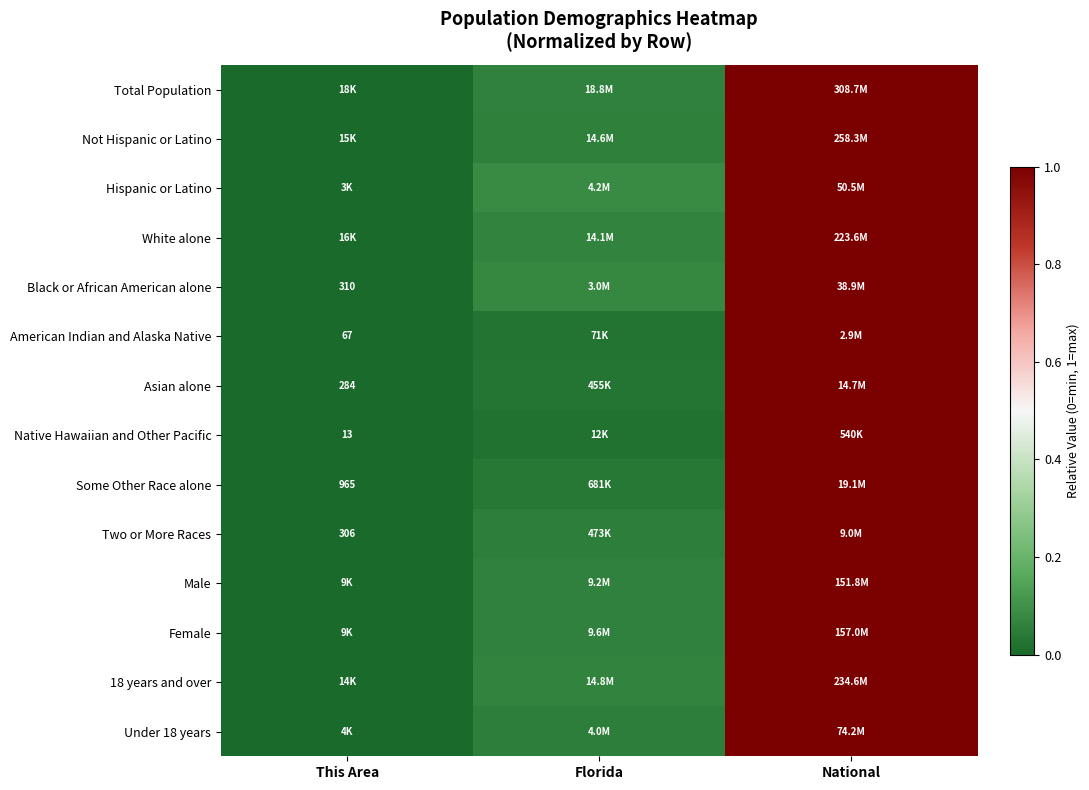

The Under 18 years series shows 1.0 at National. True or false?

True